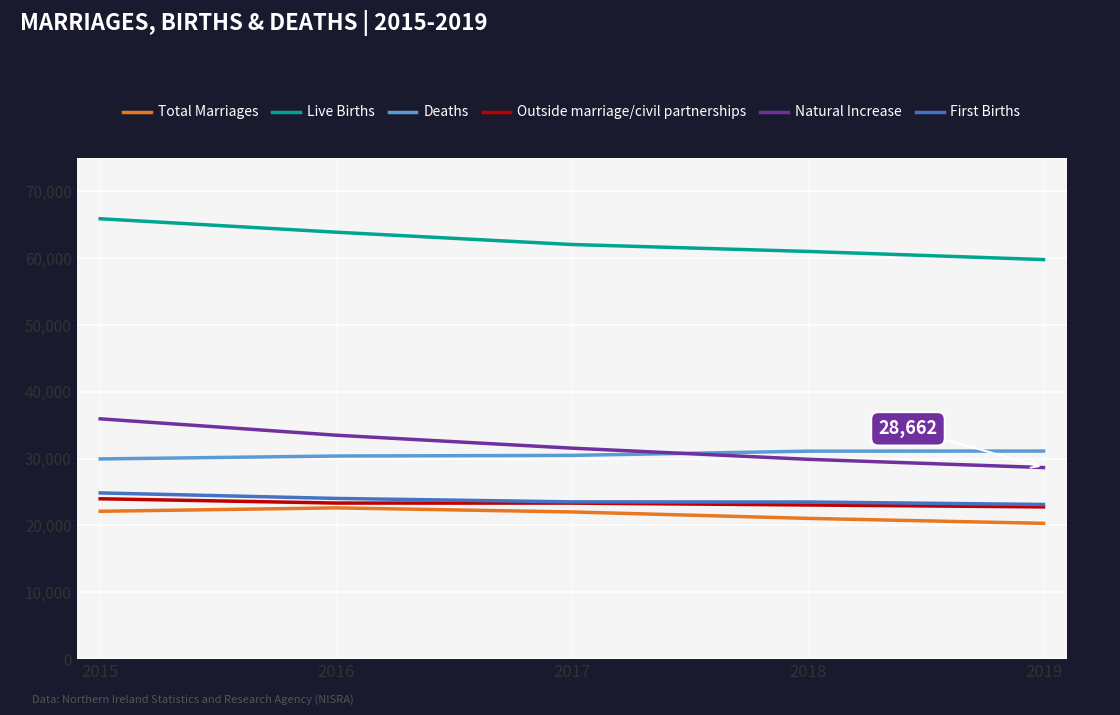

The value of First Births at 2017 is 23527. True or false?

True